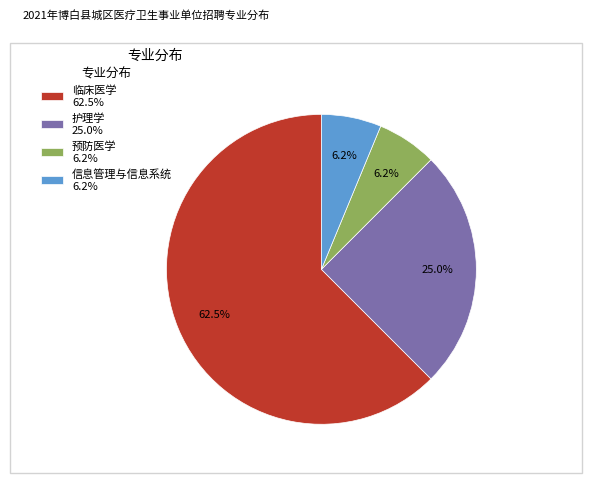

What is the majority slice?

临床医学